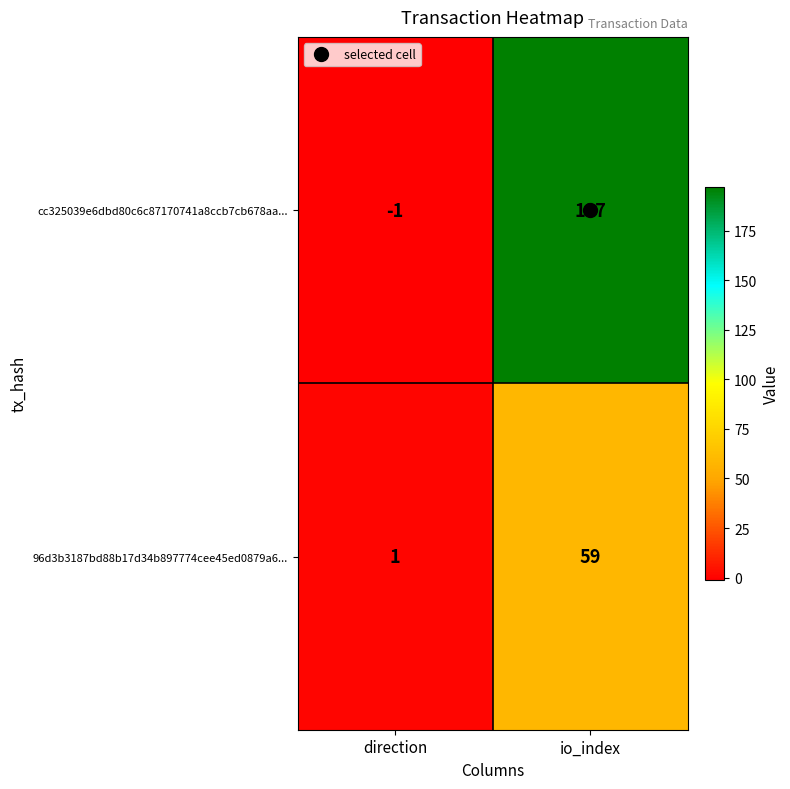

Which series changed the most between direction and io_index?

cc325039e6dbd80c6c87170741a8ccb7cb678aa...